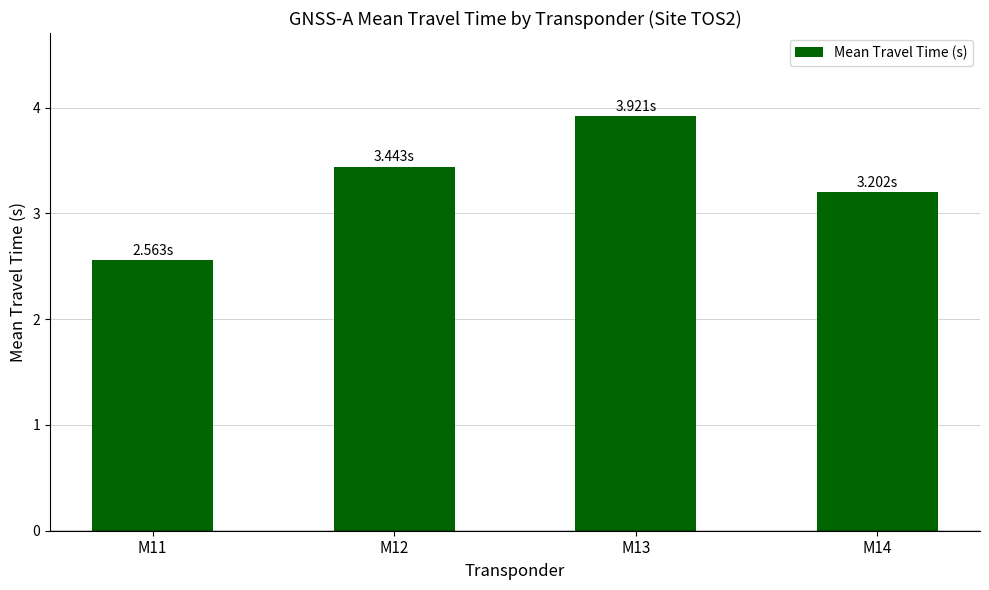

What is the average value?

3.3